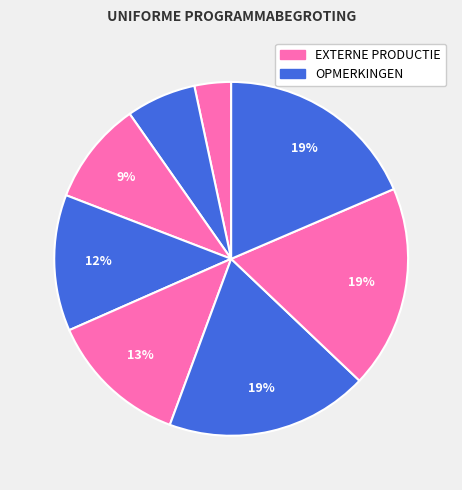

How many slices are in this pie chart?

8